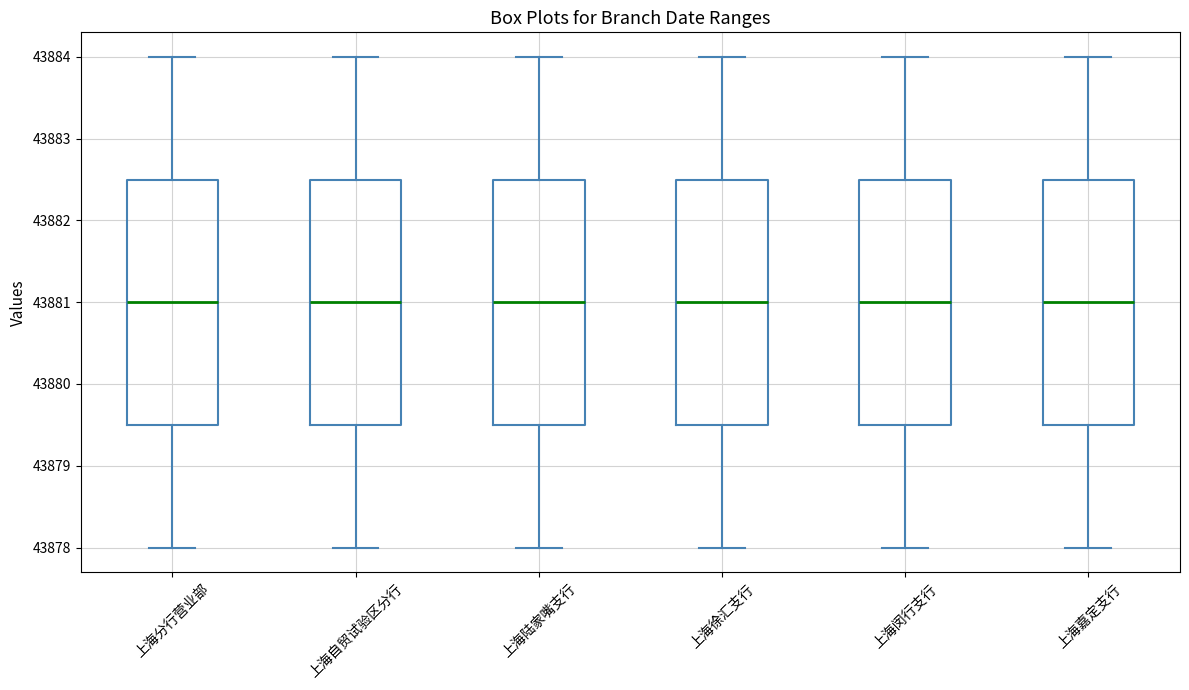

Reading left to right, read every box against the y-axis: the position of its median line, the range the box covers, and the ends of its whiskers. The values are not printed on the chart, so give them approximately, as read against the axis.

上海分行营业部: median 43881.0, box 43879.5 to 43882.5, whiskers 43878.0 to 43884.0
上海自贸试验区分行: median 43881.0, box 43879.5 to 43882.5, whiskers 43878.0 to 43884.0
上海陆家嘴支行: median 43881.0, box 43879.5 to 43882.5, whiskers 43878.0 to 43884.0
上海徐汇支行: median 43881.0, box 43879.5 to 43882.5, whiskers 43878.0 to 43884.0
上海闵行支行: median 43881.0, box 43879.5 to 43882.5, whiskers 43878.0 to 43884.0
上海嘉定支行: median 43881.0, box 43879.5 to 43882.5, whiskers 43878.0 to 43884.0